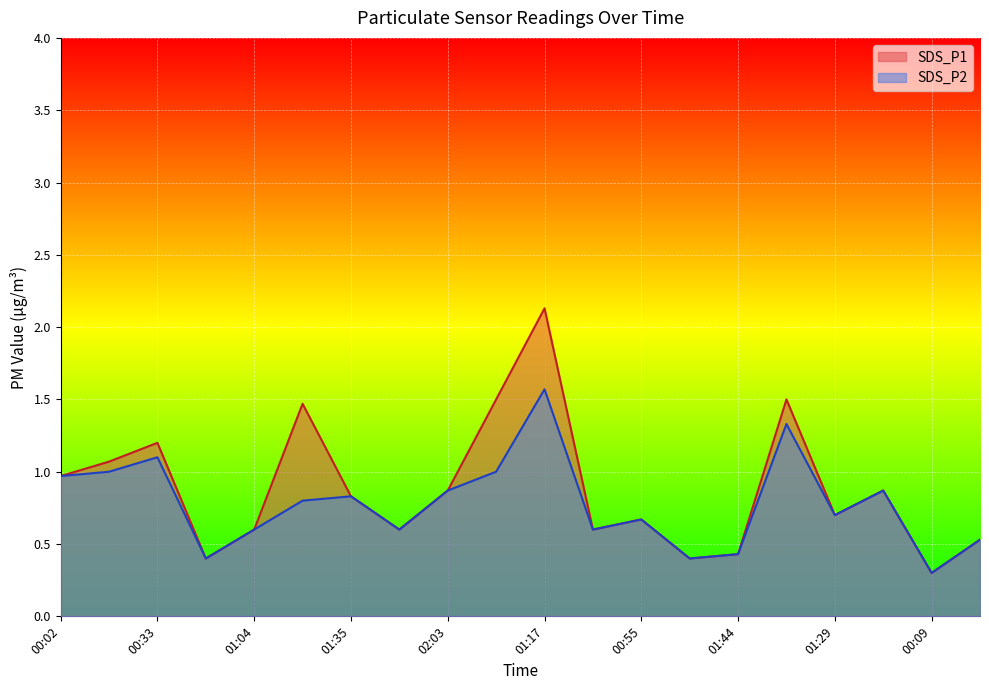

True or false: SDS_P2 and SDS_P1 intersect in this chart.

False